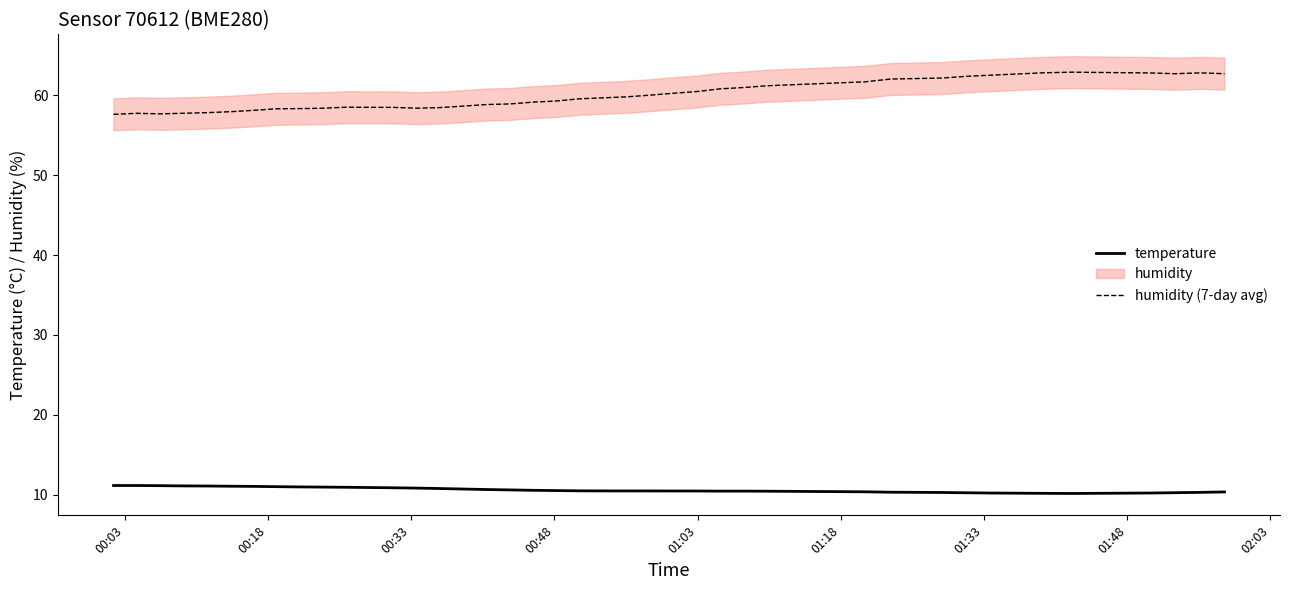

What is the highest value of the humidity (7-day avg) series?

62.9